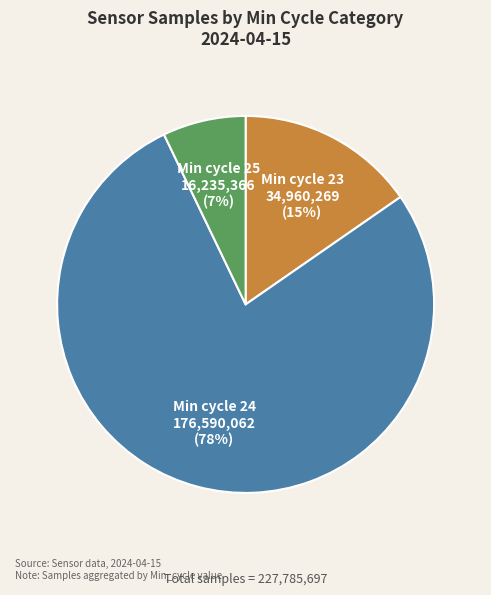

Does any single category account for the majority?

Yes